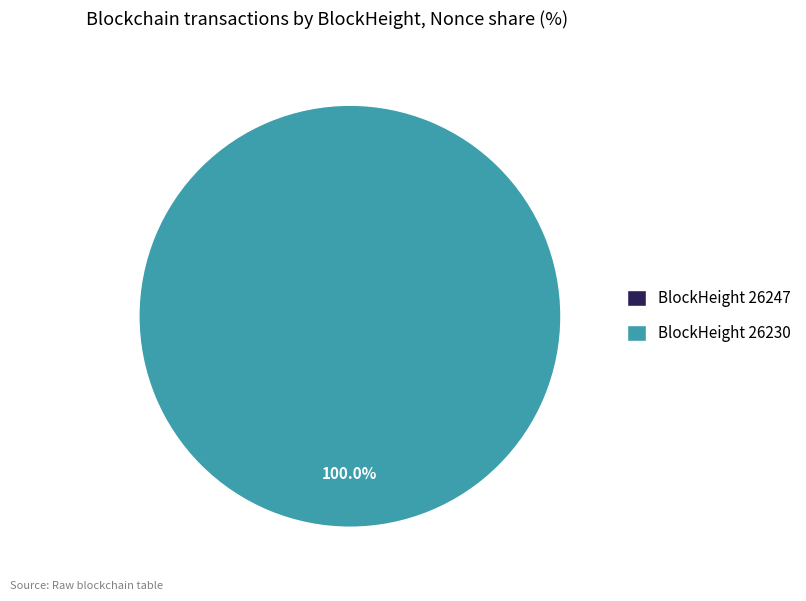

What is the change in value from 26247 to 26230?

+204